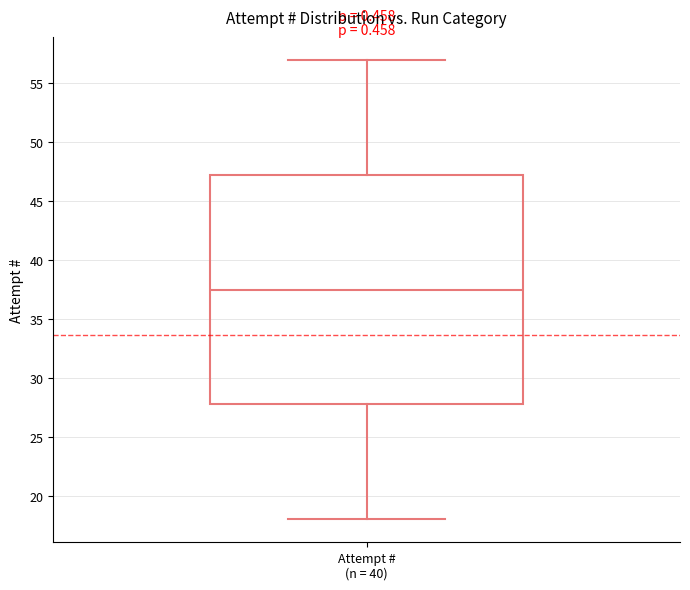

Transcribe this box plot: give where the median line is, the range the box spans, and where the two whiskers end, as read against the y-axis. The values are not printed on the chart, so give them approximately, as read against the axis.

median 37.5, box 28.0 to 47.5, whiskers 18.0 to 57.0